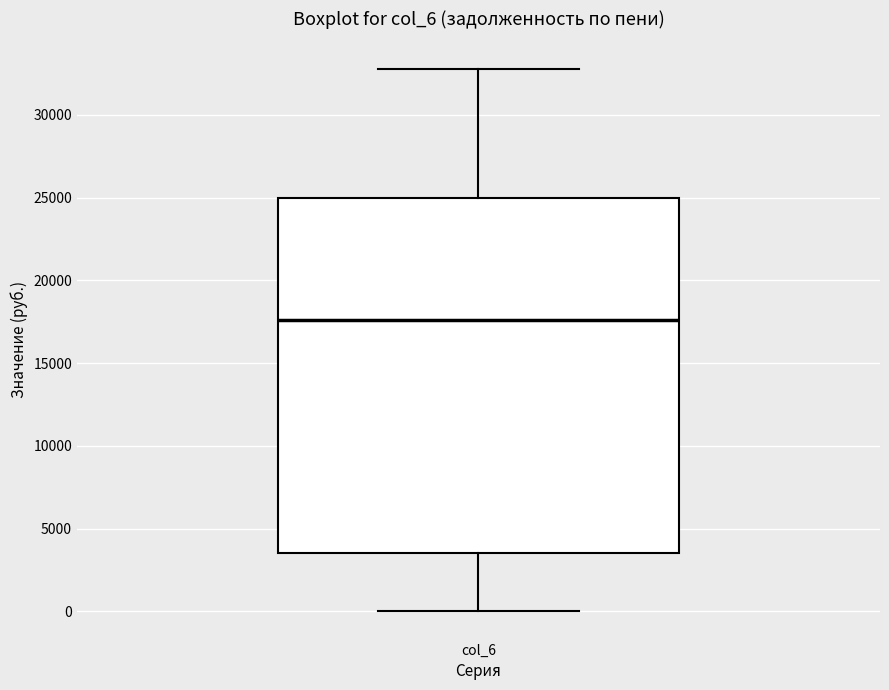

Read this box plot against the y-axis: the position of the median line, the range covered by the box, and the ends of both whiskers. The values are not printed on the chart, so give them approximately, as read against the axis.

median 17500, box 3500 to 25000, whiskers 0 to 33000